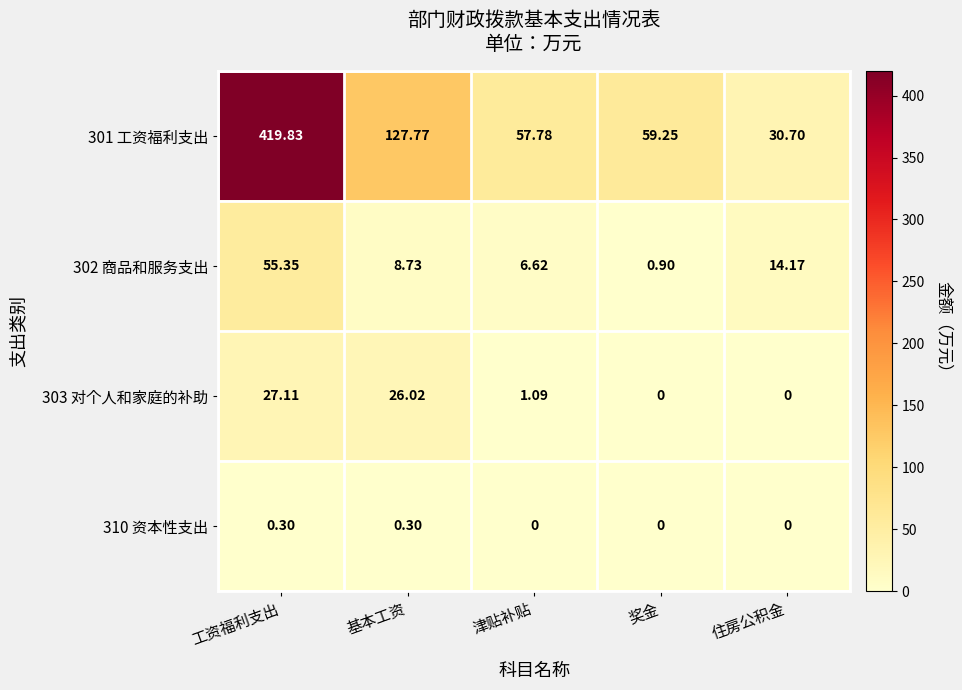

Rank the series by their maximum value, from highest to lowest.

301 工资福利支出, 302 商品和服务支出, 303 对个人和家庭的补助, 310 资本性支出